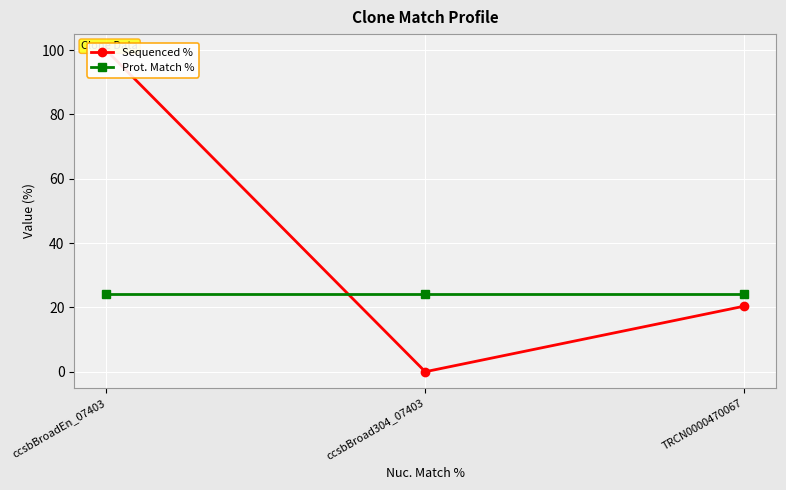

Which series changed the most between ccsbBroad304_07403 and TRCN0000470067?

Sequenced %